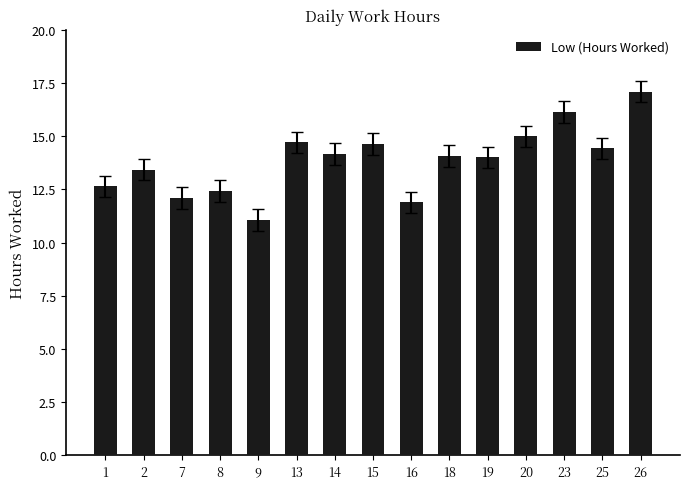

Count the number of data series in this chart.

1